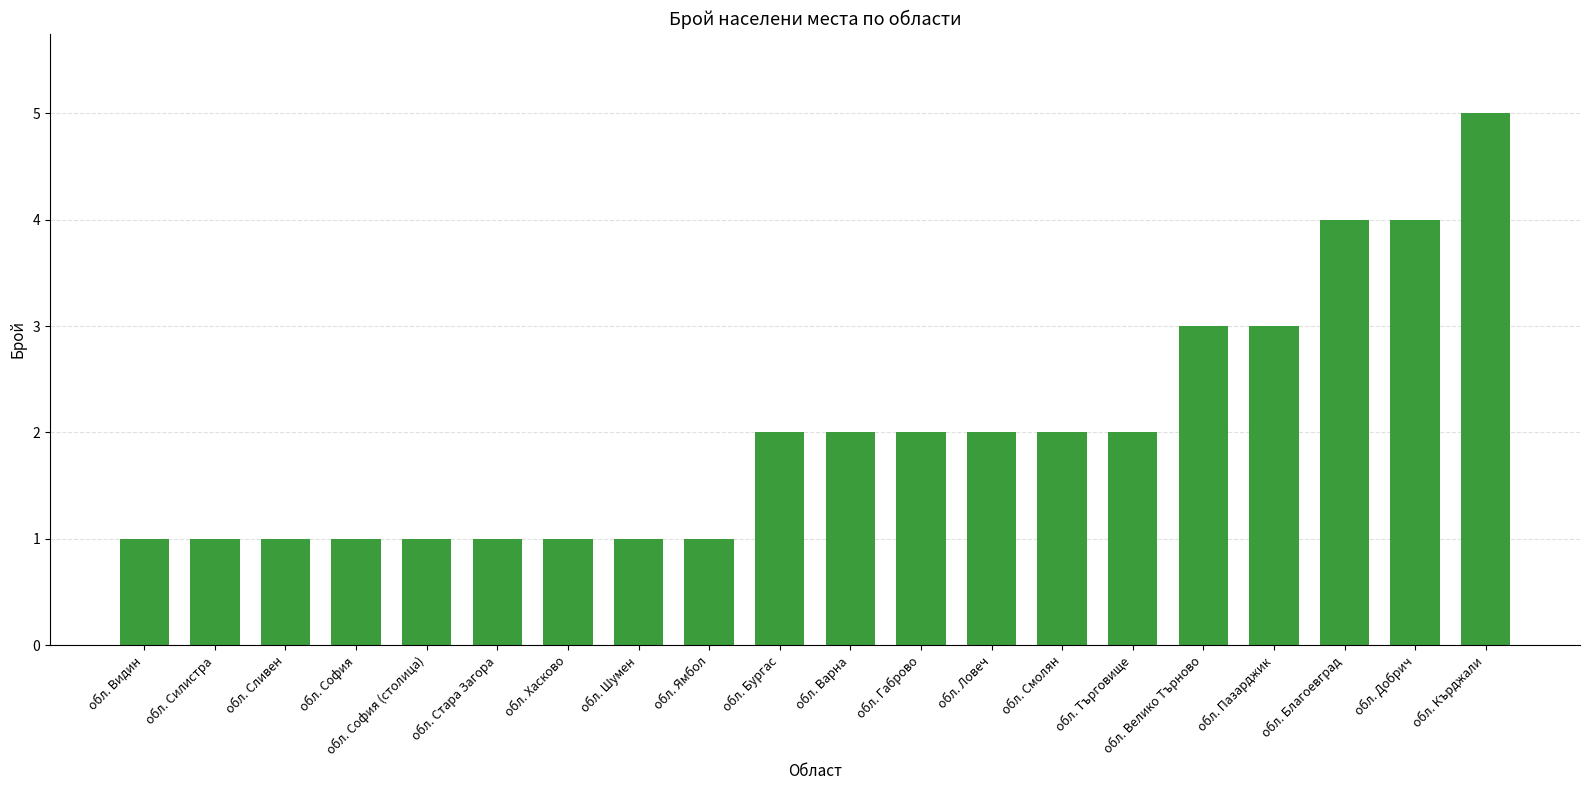

Reading left to right, extract all data points from this chart.

обл. Видин=1	обл. Силистра=1	обл. Сливен=1	обл. София=1	обл. София (столица)=1	обл. Стара Загора=1	обл. Хасково=1	обл. Шумен=1	обл. Ямбол=1	обл. Бургас=2	обл. Варна=2	обл. Габрово=2	обл. Ловеч=2	обл. Смолян=2	обл. Търговище=2	обл. Велико Търново=3	обл. Пазарджик=3	обл. Благоевград=4	обл. Добрич=4	обл. Кърджали=5